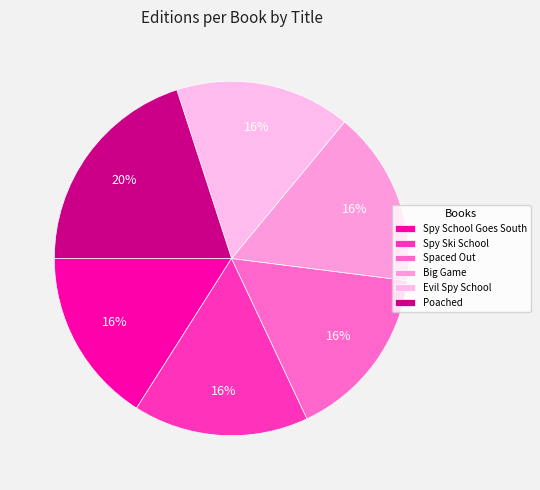

To the nearest percent, what is the average slice percentage?

17%